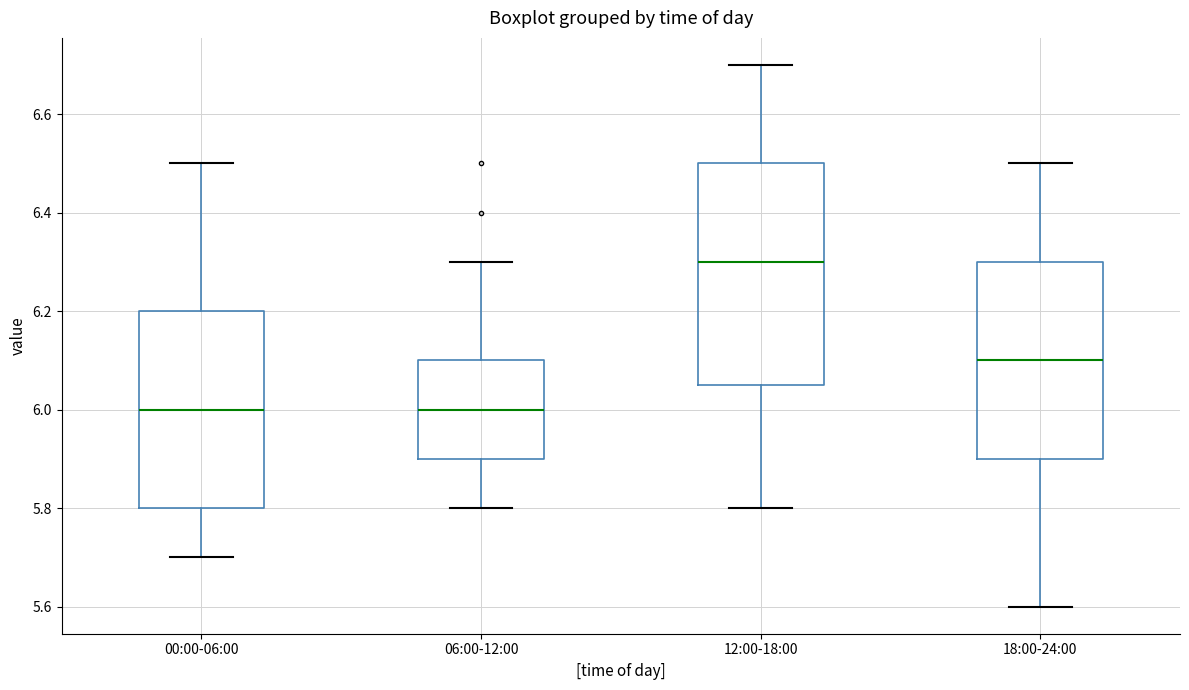

Where does the lower whisker of the box for 18:00-24:00 end on the y-axis? The values are not printed on the chart, so give them approximately, as read against the axis.

5.60